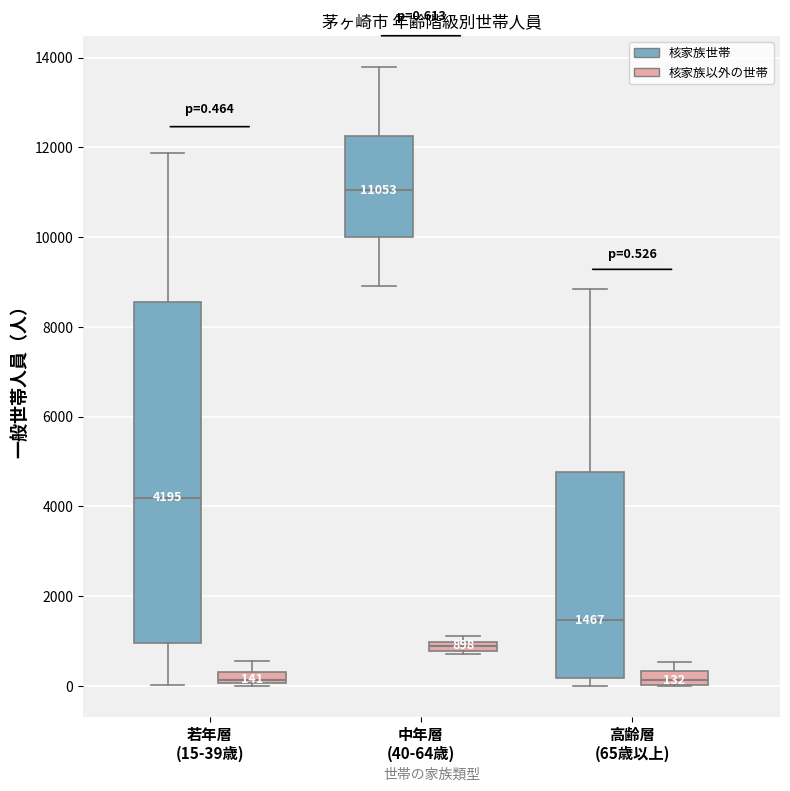

Which box's median line is the highest?

中年層 (40-64歳) (核家族世帯)